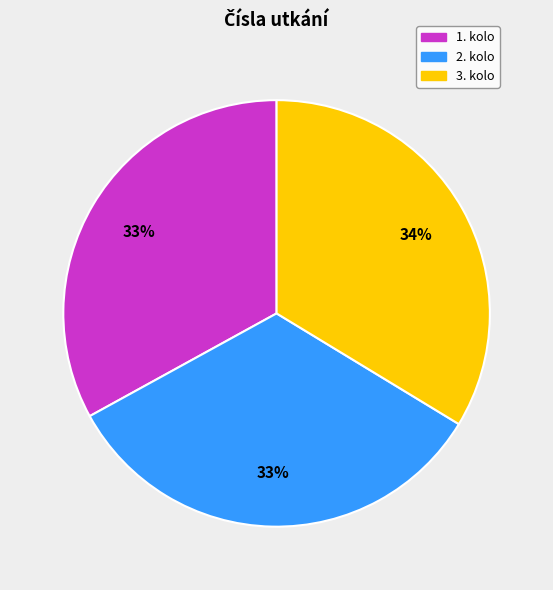

Approximately how many times larger is the value at 1. kolo compared to 2. kolo?

1.0